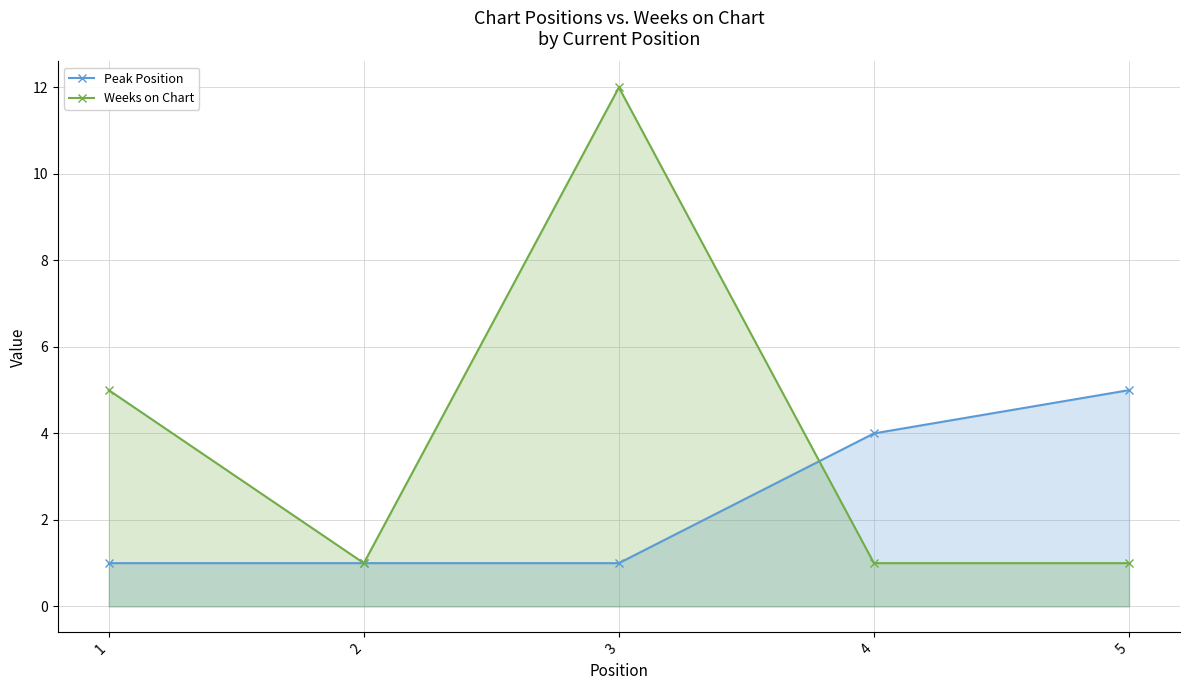

Which series ends up on top after the final intersection of Peak Position and Weeks on Chart?

Peak Position